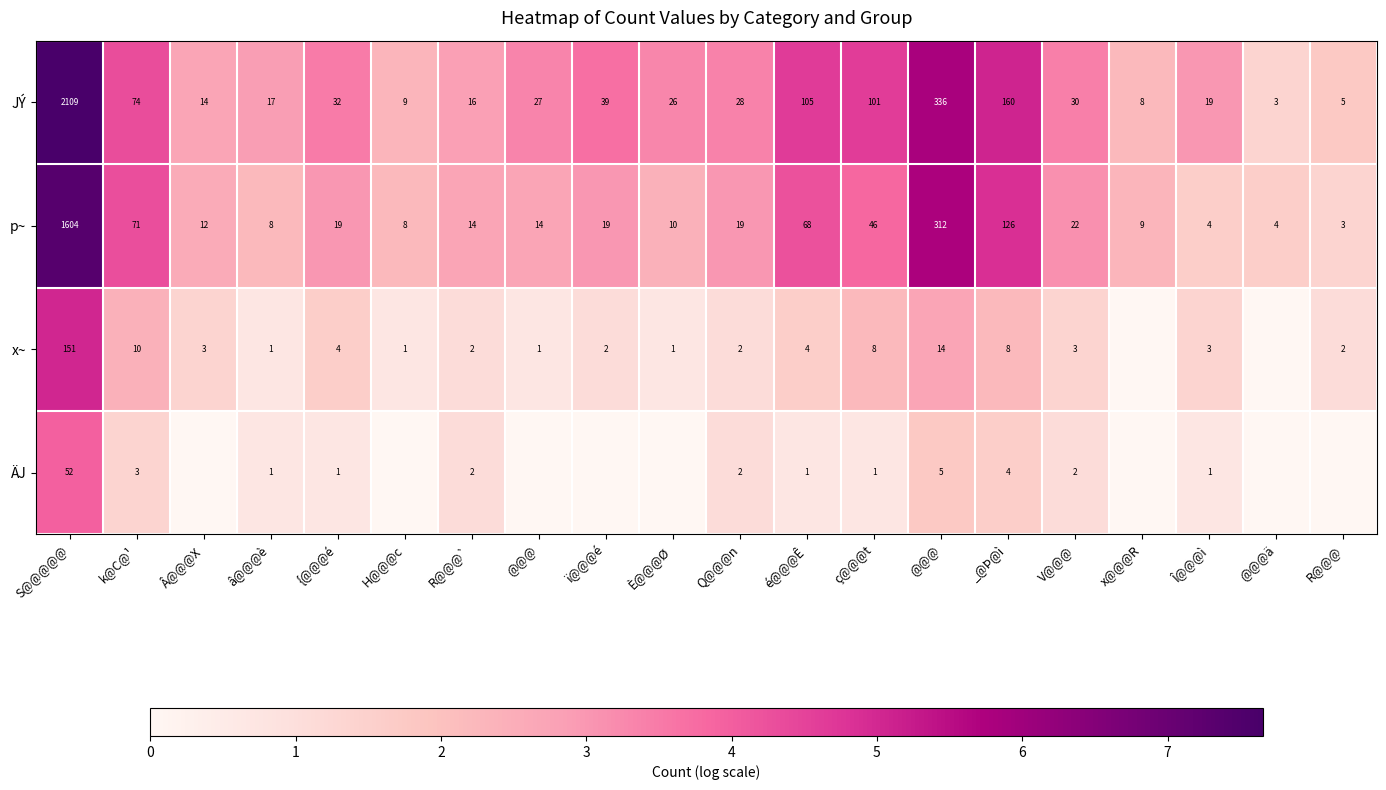

How many data points in JÝ are less than 28?

10